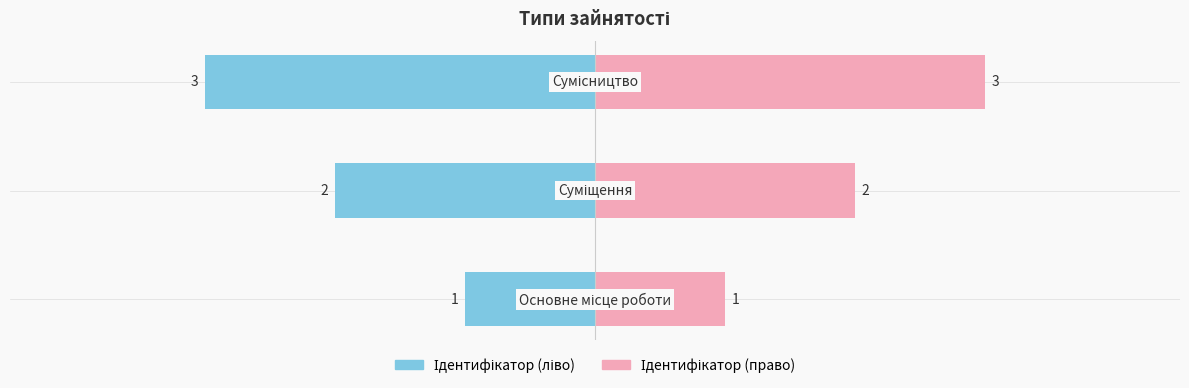

Reading left to right, transcribe all the data shown in this chart.

1	2	3